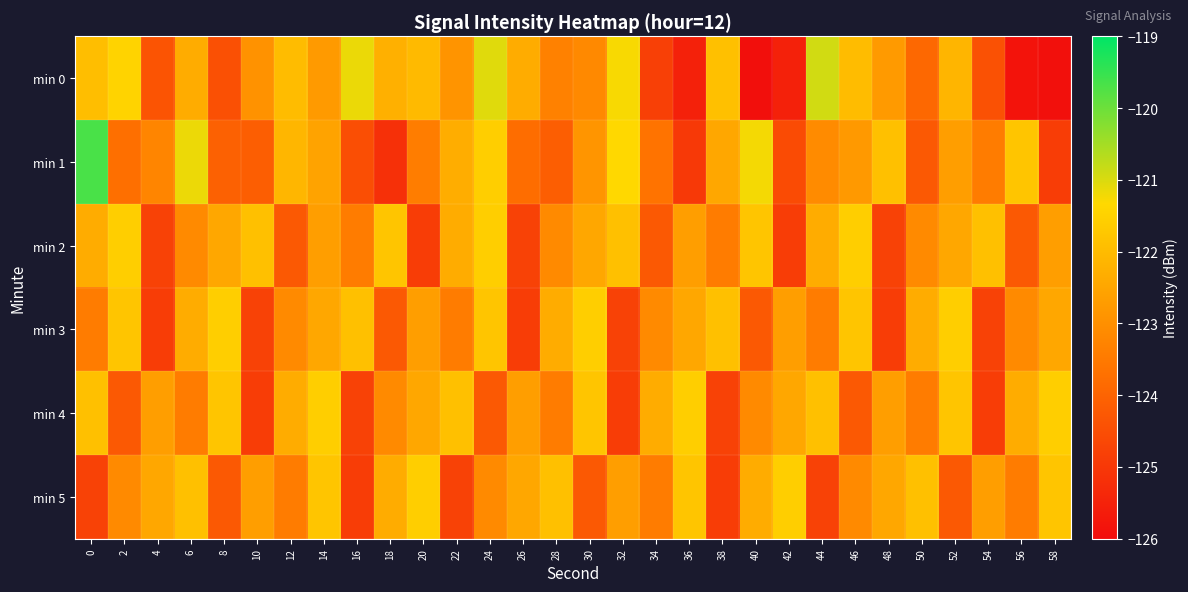

What is the minimum value shown in the chart?

-125.9